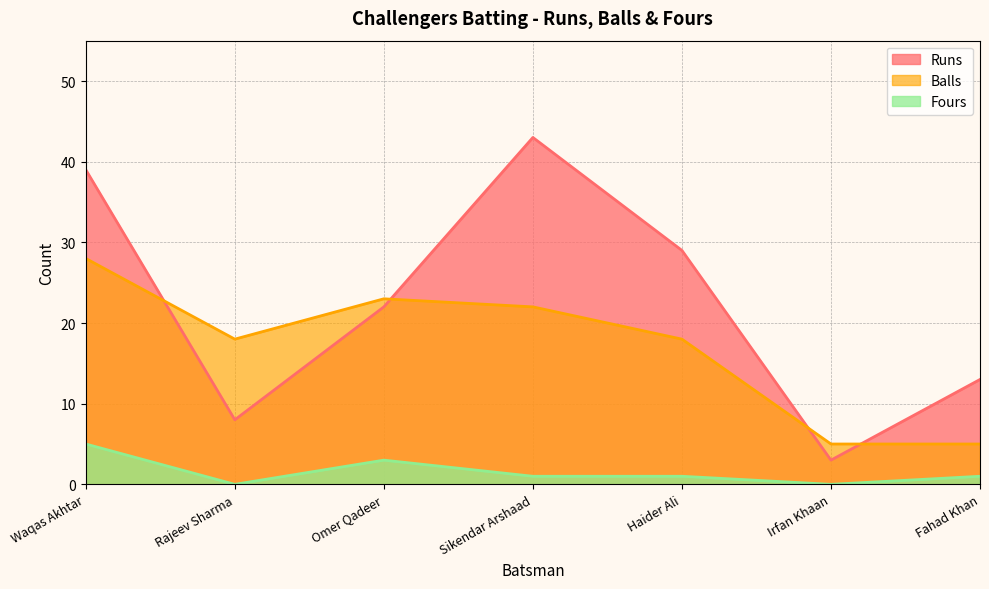

What is the difference between the second highest and second lowest values in the Balls series?

18